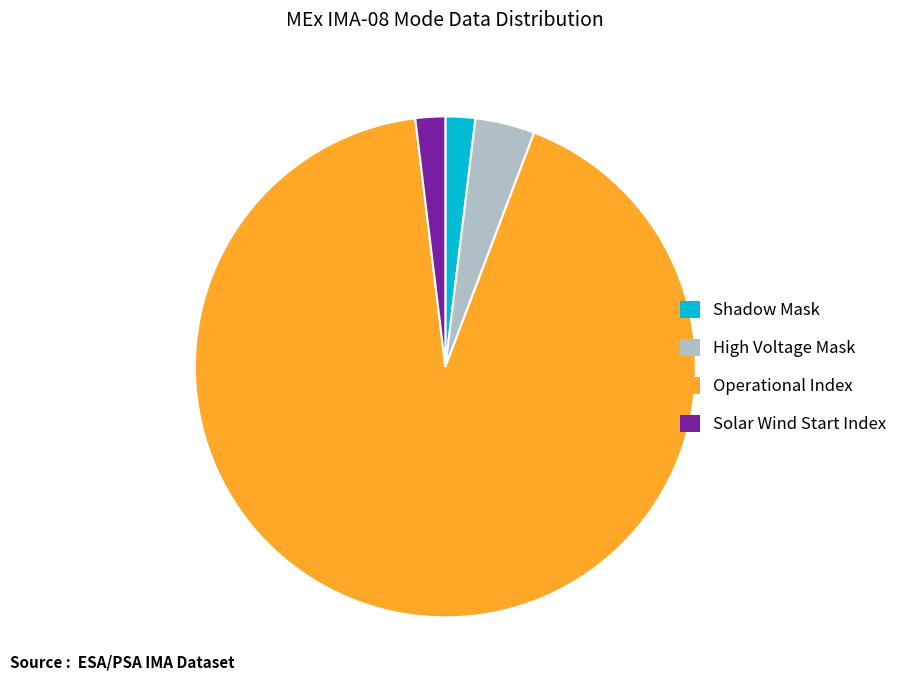

Is it true that Shadow Mask is 13% of the pie?

False